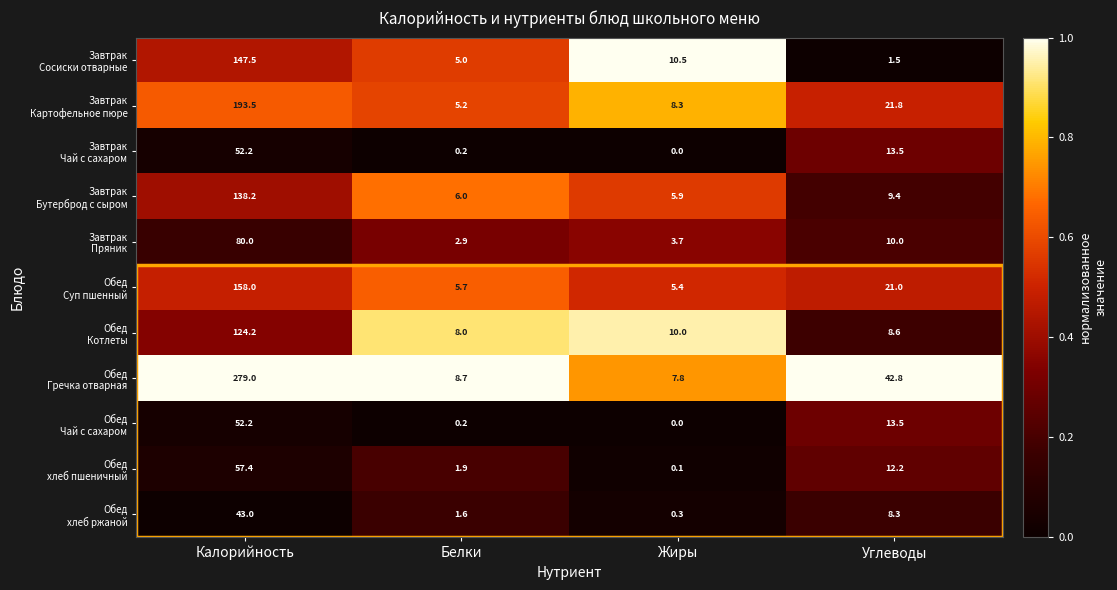

At which category does the chart reach its minimum across all series?

Жиры